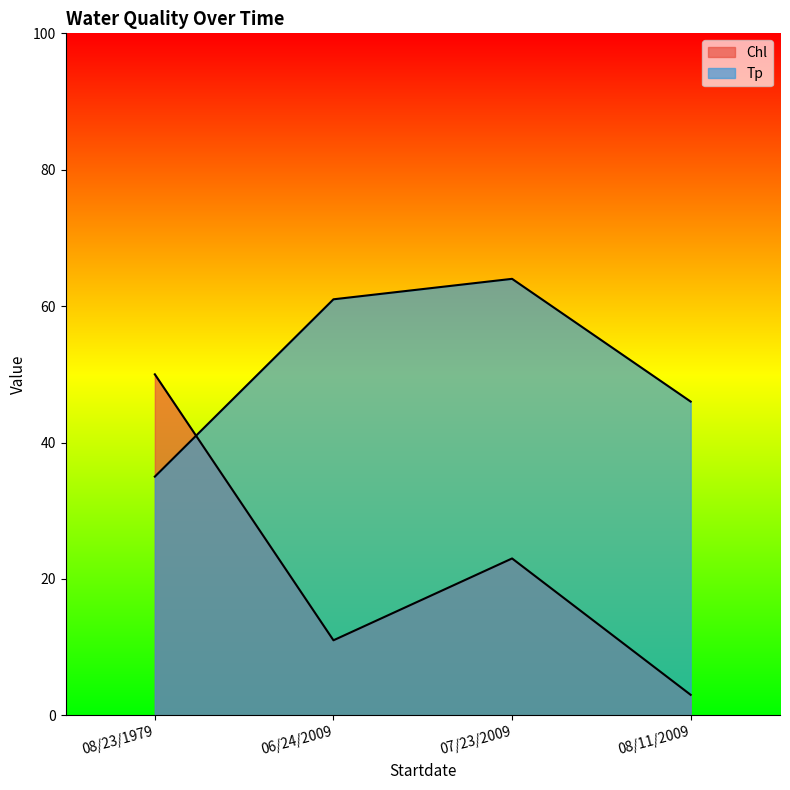

How many interior local peaks does the Chl series have?

1